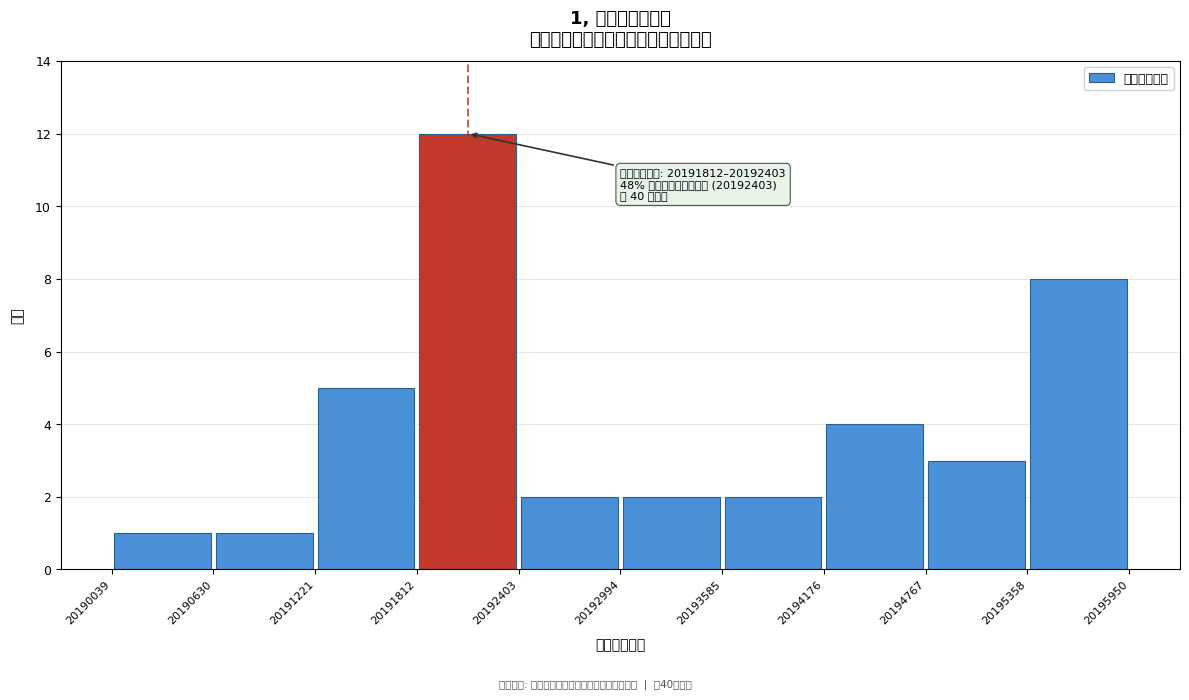

Over which range of the x-axis is the bar tallest?

20191812 to 20192403